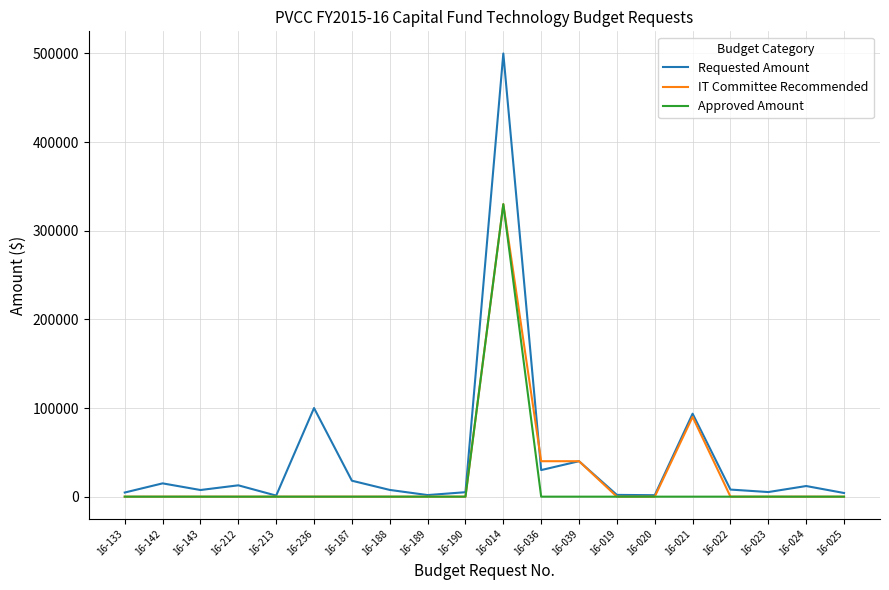

At which category is the sum across all series the highest?

16-014